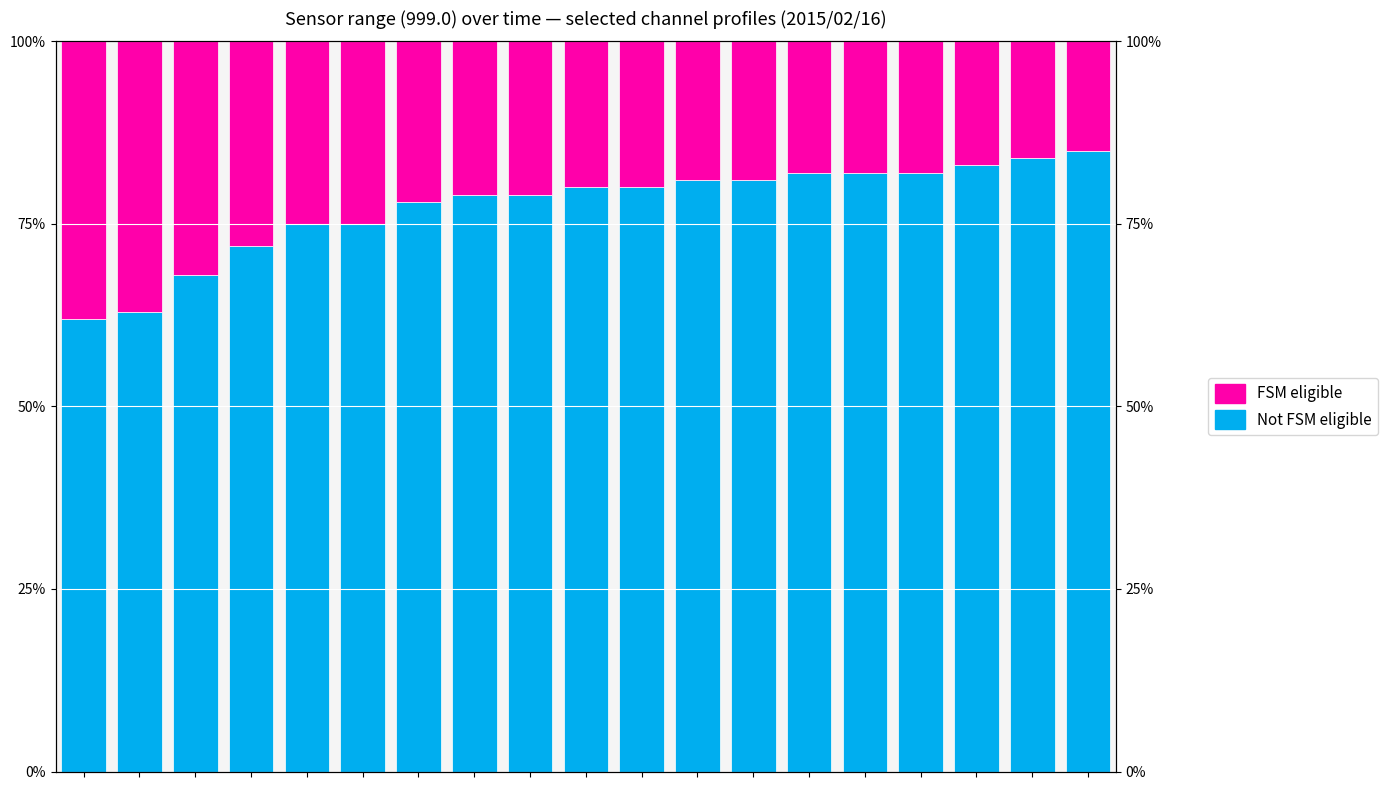

What is the minimum value shown in the chart?

0.2